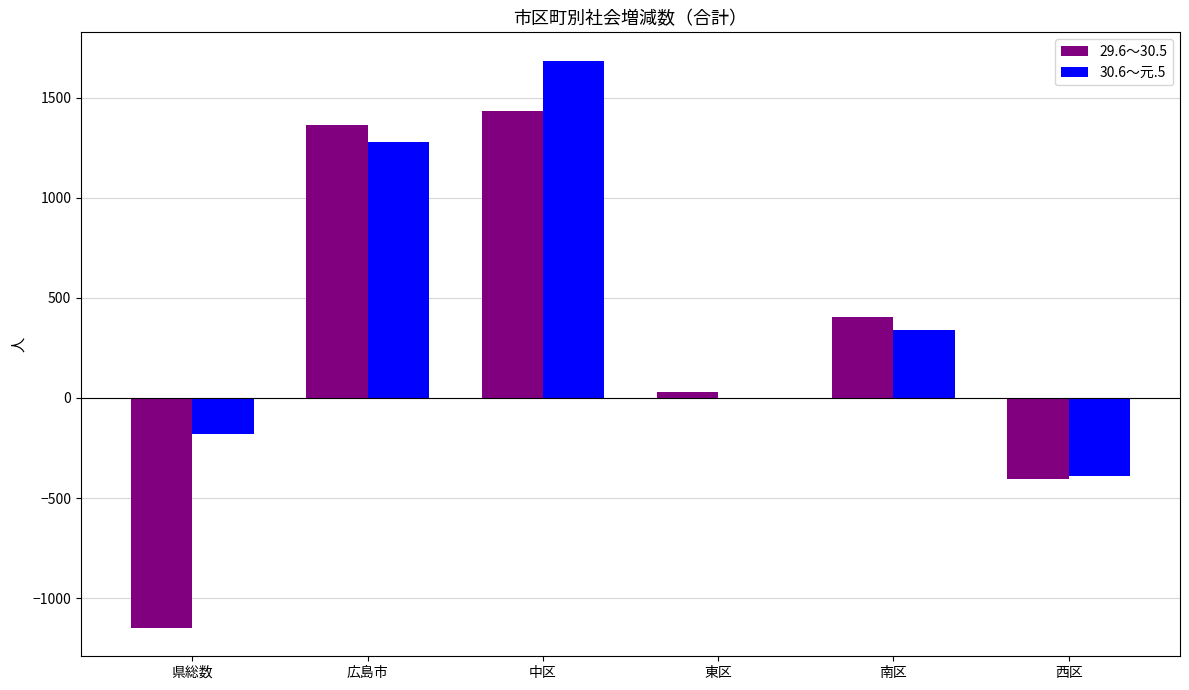

Between 広島市 and 西区, which series saw the biggest shift?

29.6～30.5